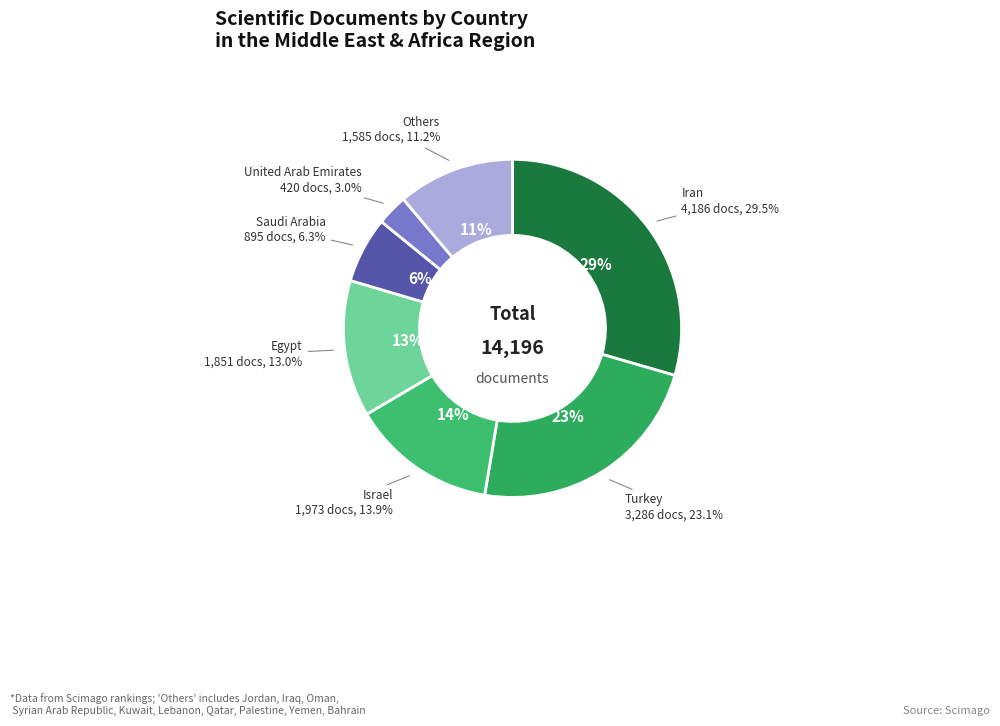

To the nearest percent, what percentage of the pie is United Arab Emirates?

3%